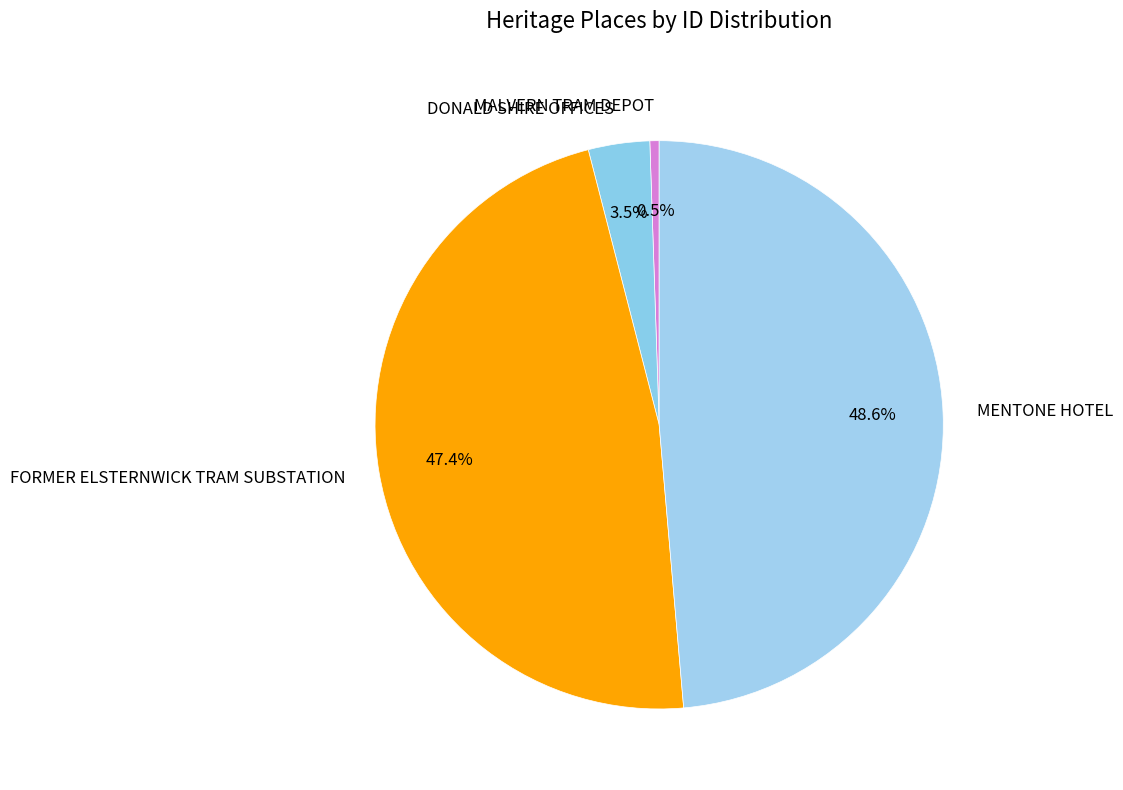

What is the ratio of the value at FORMER ELSTERNWICK TRAM SUBSTATION to the value at MENTONE HOTEL?

1.0